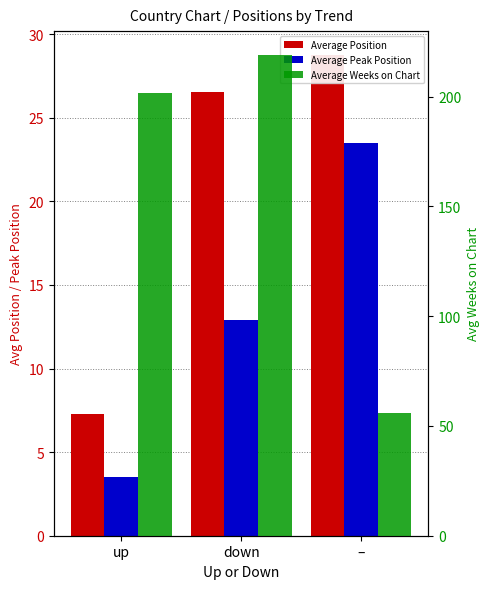

Where is Average Position nearest to the value 18?

down